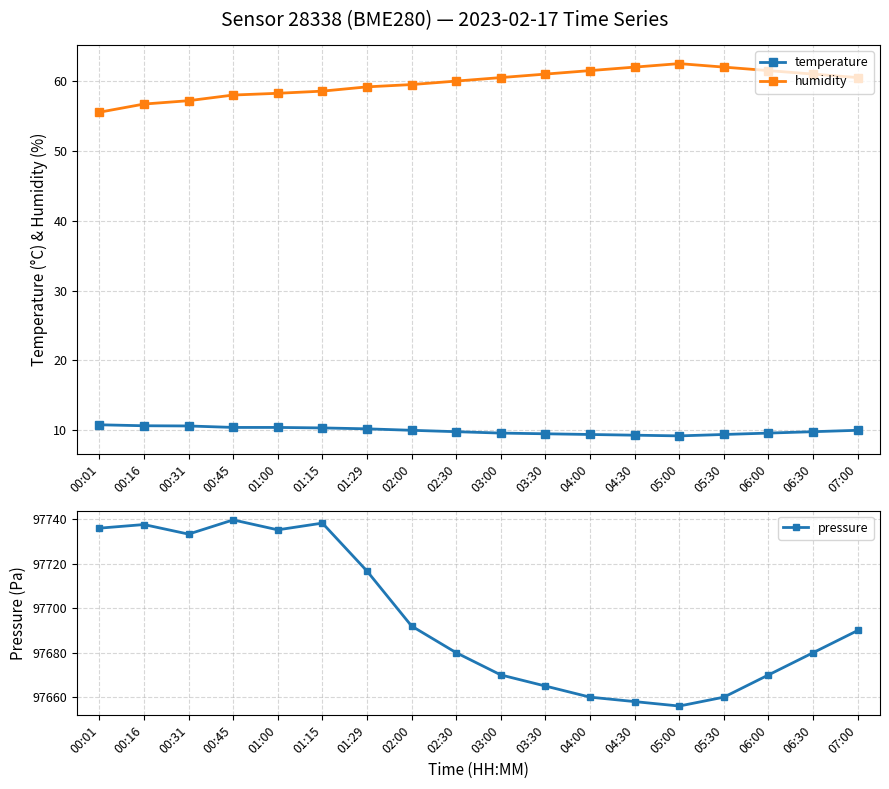

What is the label of the 7th point from the left?

01:29